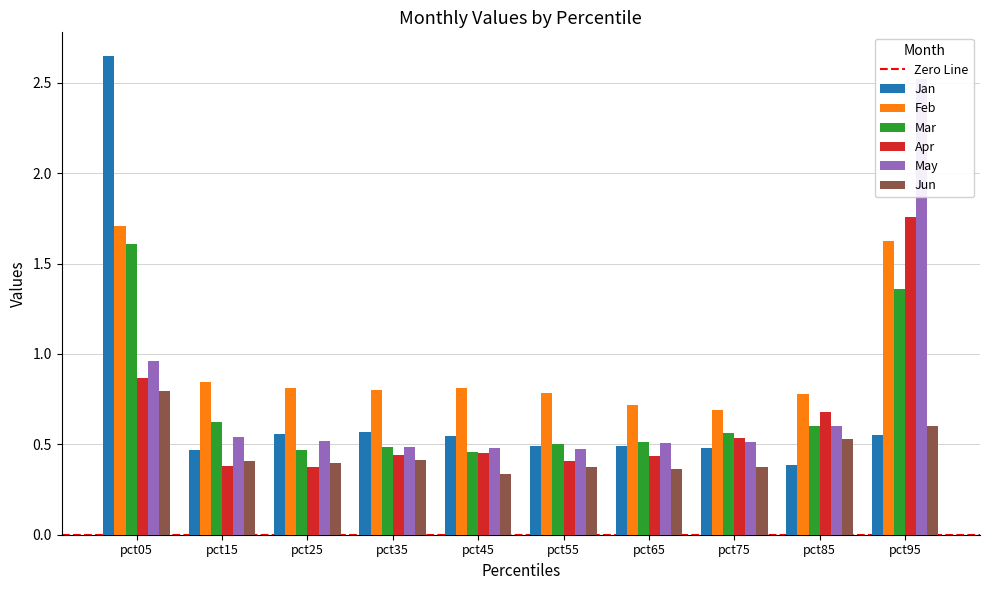

Reading left to right, list all the values displayed in this chart.

Jan: 2.6	0.5	0.6	0.6	0.5	0.5	0.5	0.5	0.4	0.6
Feb: 1.7	0.8	0.8	0.8	0.8	0.8	0.7	0.7	0.8	1.6
Mar: 1.6	0.6	0.5	0.5	0.5	0.5	0.5	0.6	0.6	1.4
Apr: 0.9	0.4	0.4	0.4	0.5	0.4	0.4	0.5	0.7	1.8
May: 1.0	0.5	0.5	0.5	0.5	0.5	0.5	0.5	0.6	2.5
Jun: 0.8	0.4	0.4	0.4	0.3	0.4	0.4	0.4	0.5	0.6